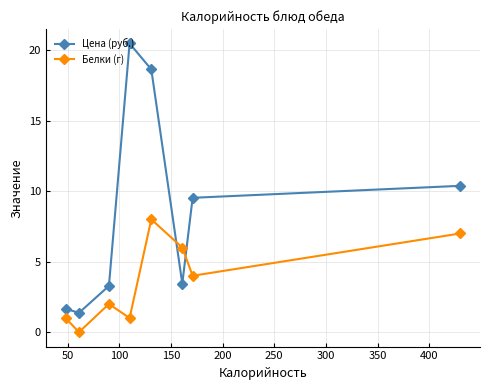

How many times do Белки (г) and Цена (руб.) cross each other?

2